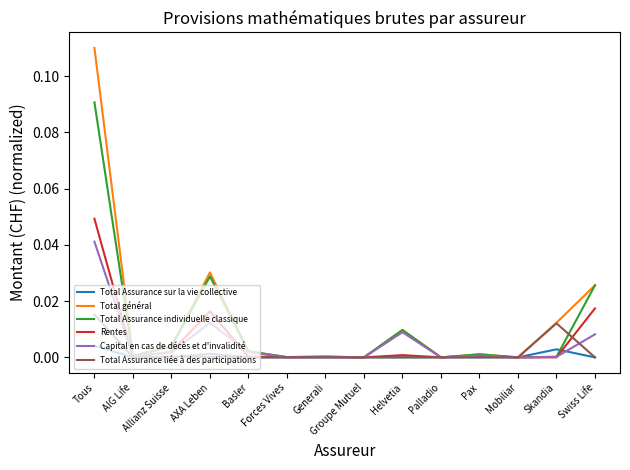

At which category does Capital en cas de décès et d'invalidité reach its first local peak?

AXA Leben